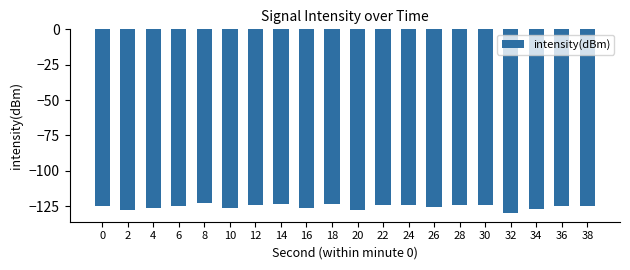

What is the difference between the maximum and minimum values?

6.8